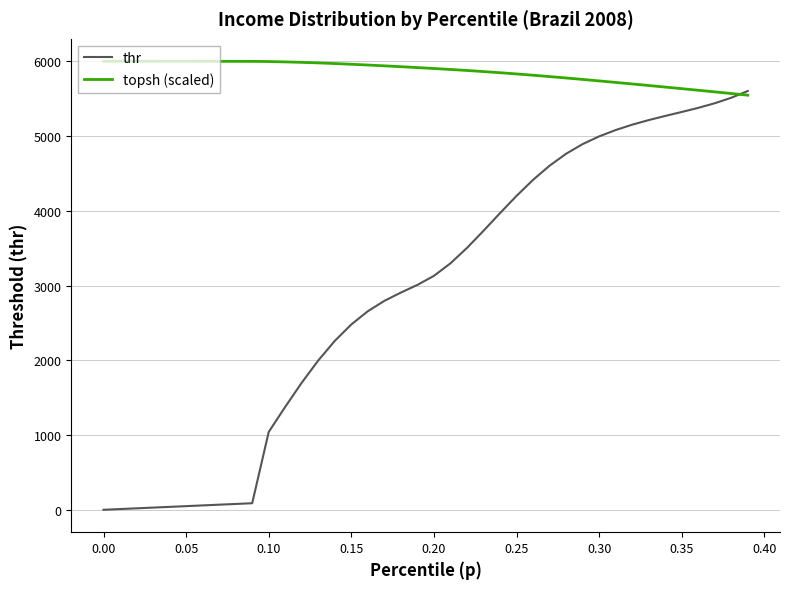

How many intersections are there between thr and topsh (scaled)?

1